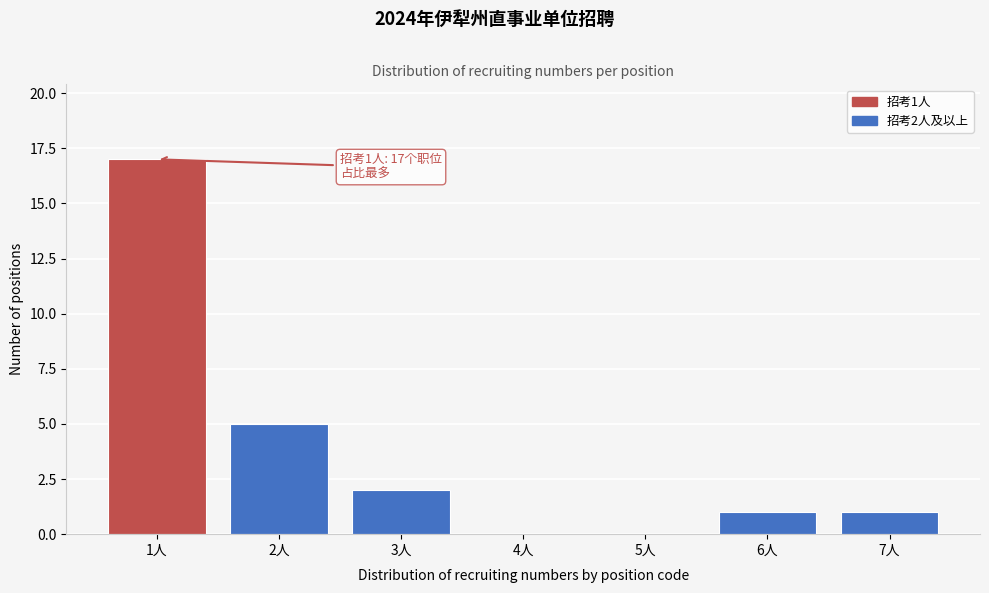

Reading left to right, list all the values displayed in this chart.

1人=17	2人=5	3人=2	4人=0	5人=0	6人=1	7人=1